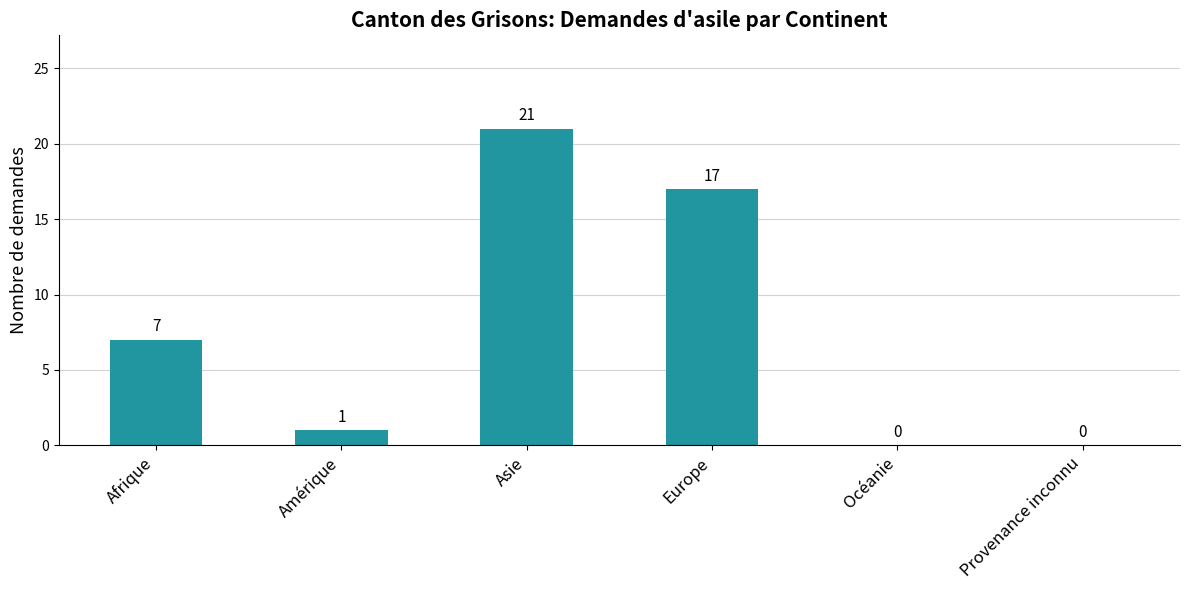

What is the sum of all values?

46